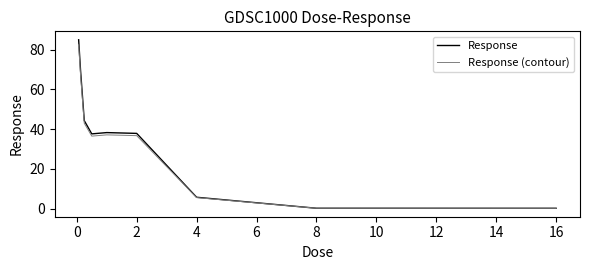

Which series has the widest spread of values?

Response